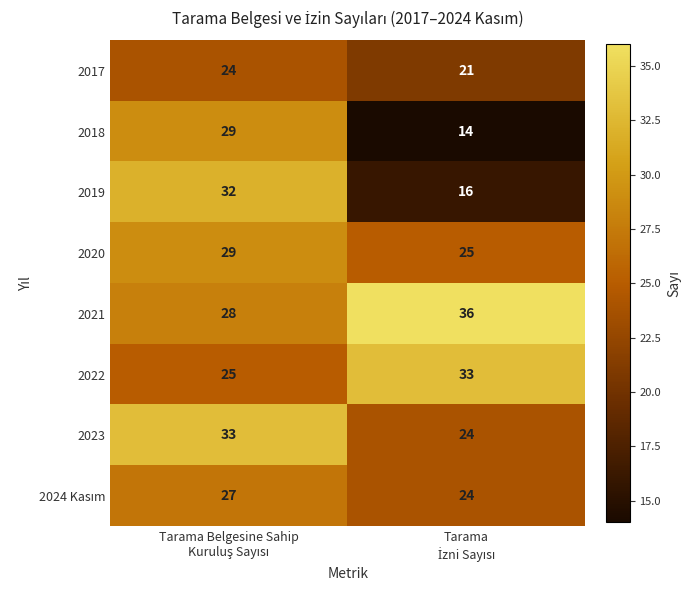

At how many categories does at least one series exceed 17?

2